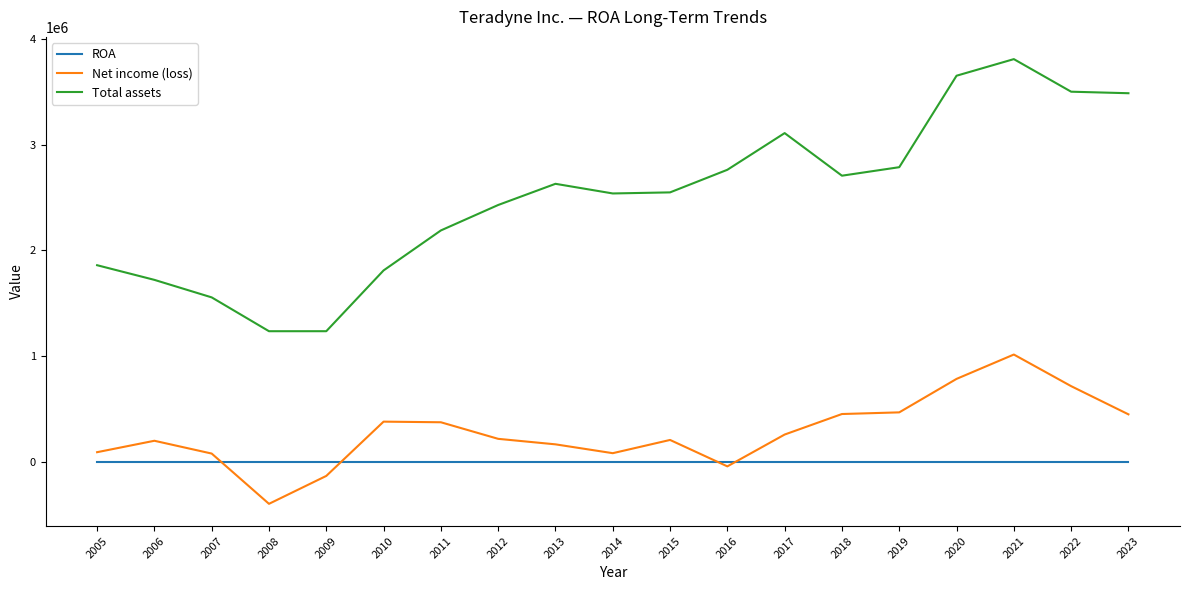

True or false: Total assets has a value of 6507938.8 at 2021.

False